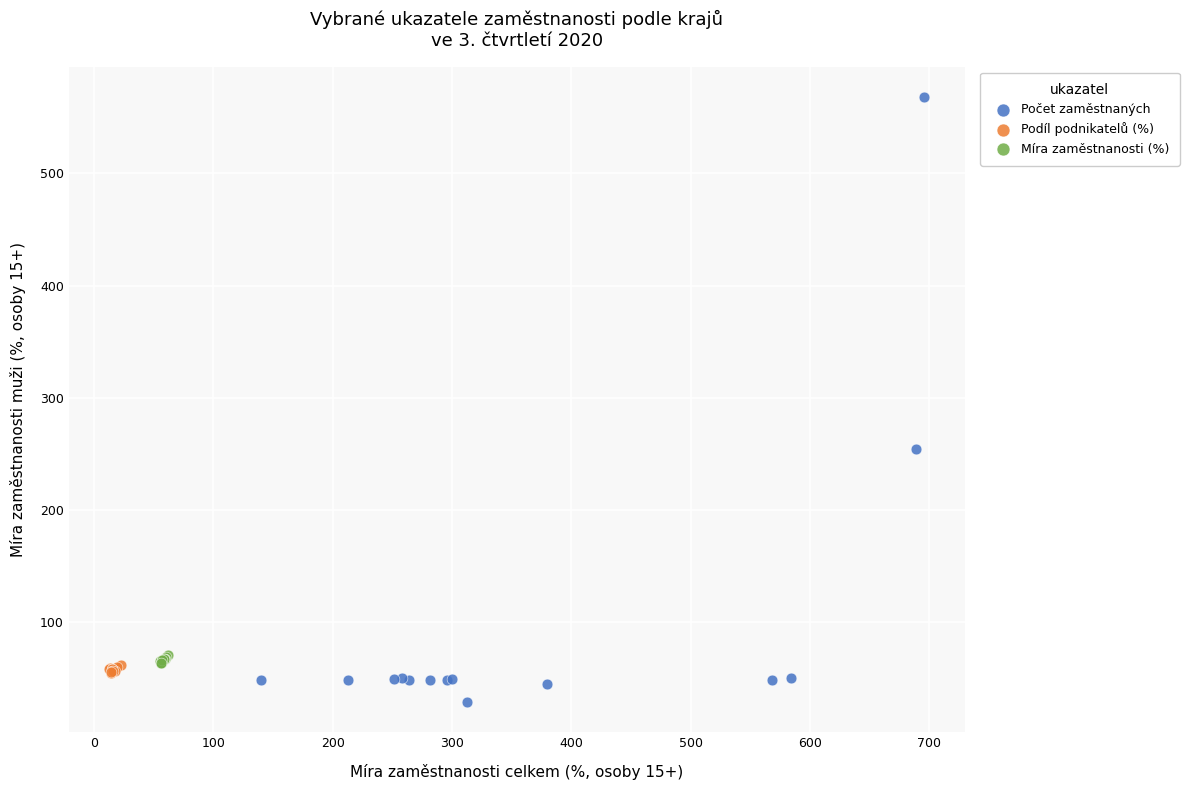

Which series contains the lowest Y value?

Počet zaměstnaných